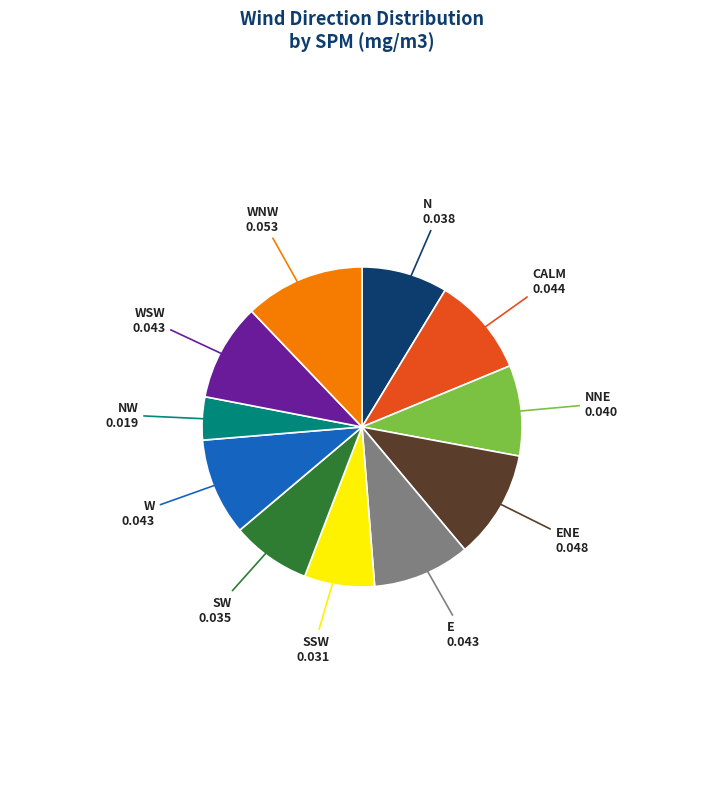

Do CALM and WSW together represent more than half of the pie?

No